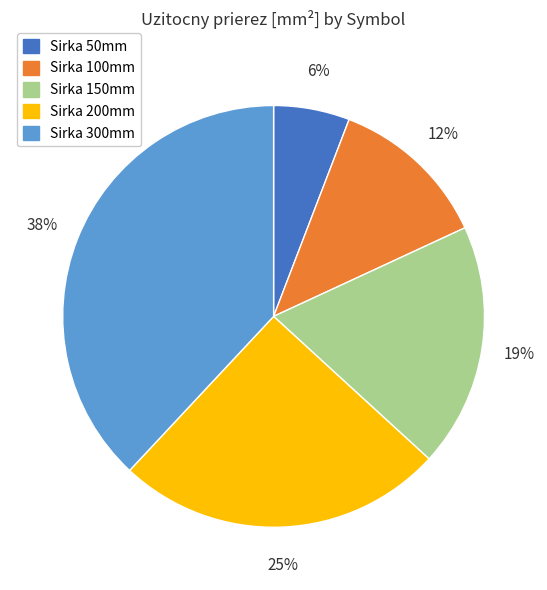

True or false: Sirka 200mm accounts for 25% of the total.

True